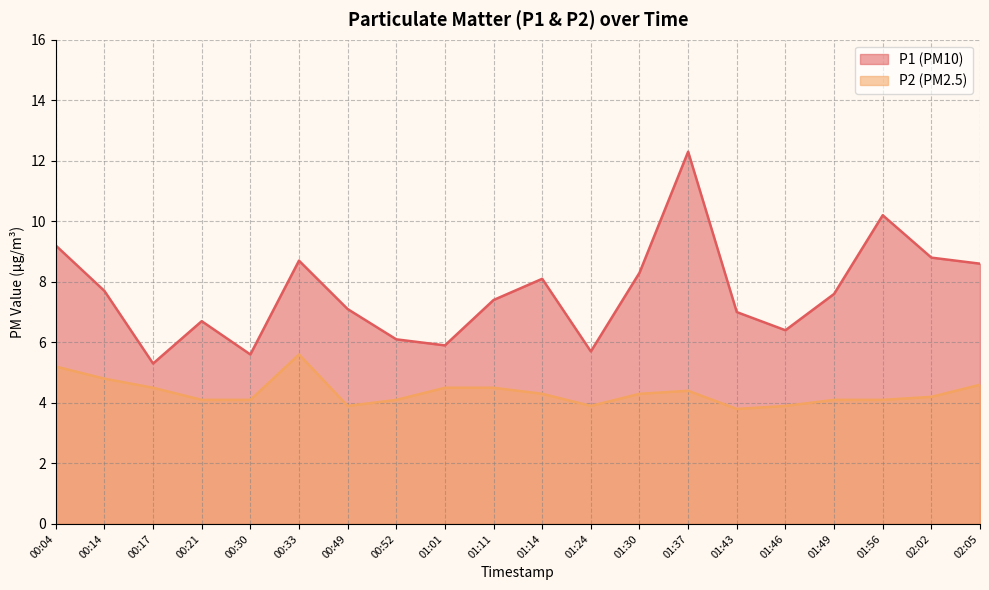

True or false: P2 has a value of 4.2 at 02:02.

True